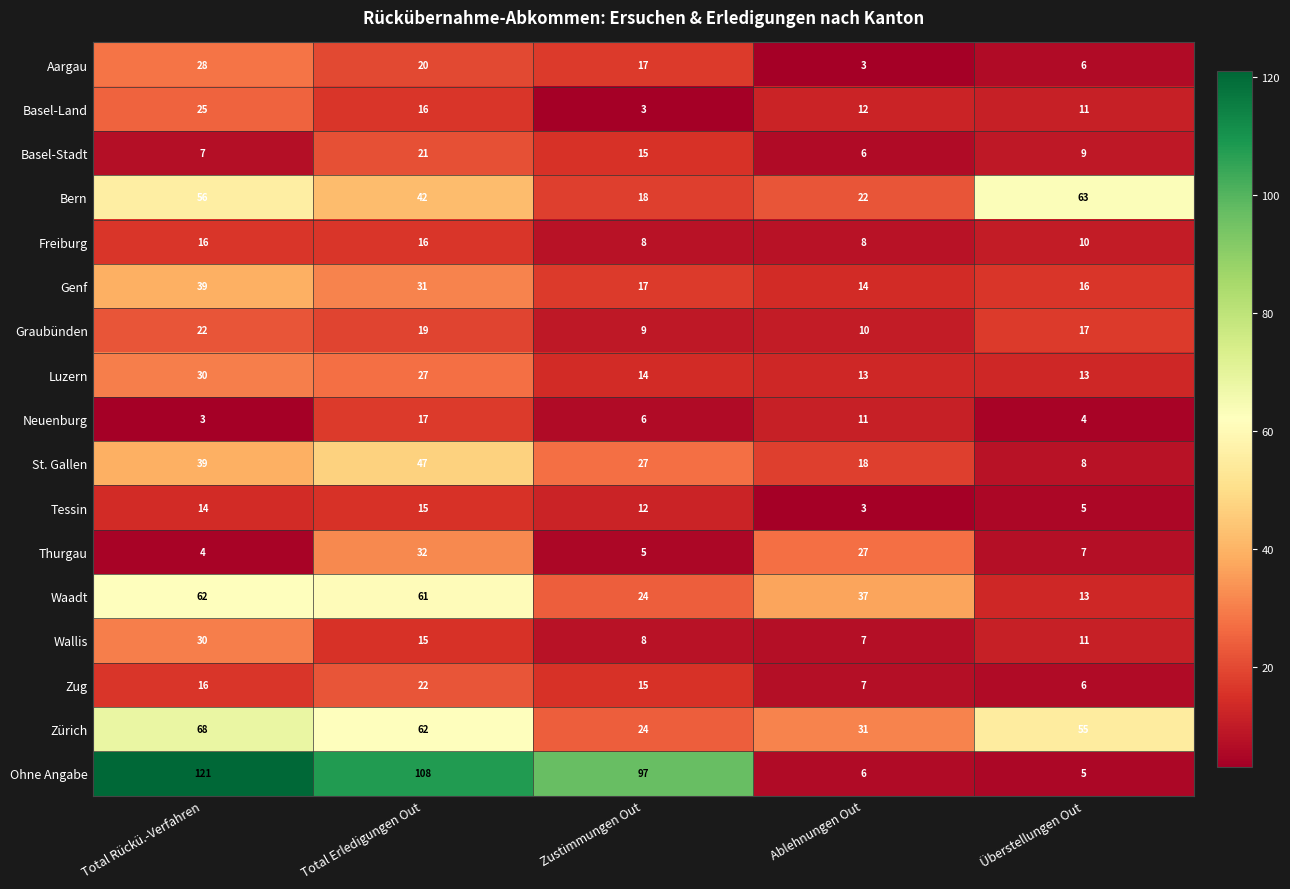

Rank the categories by Wallis value from highest to lowest.

Total Rückü.-Verfahren, Total Erledigungen Out, Überstellungen Out, Zustimmungen Out, Ablehnungen Out